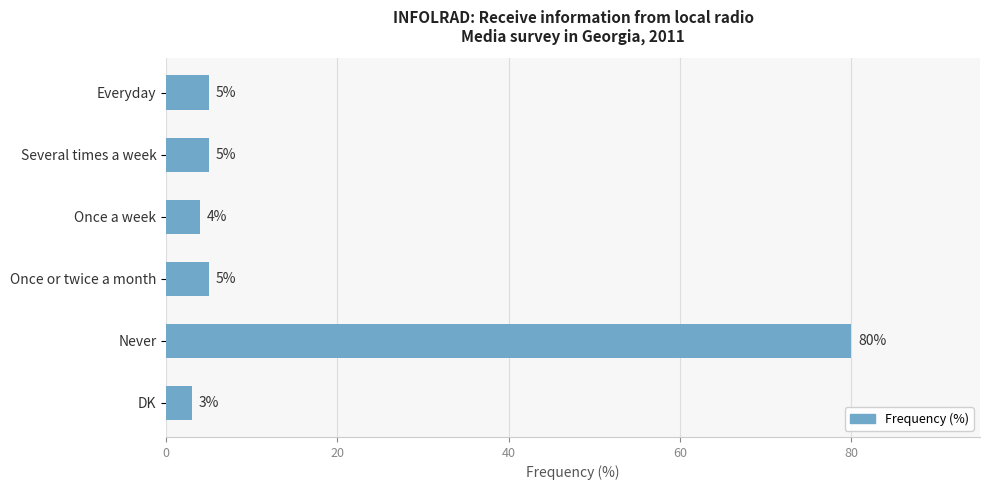

Is it true that the value at Never is 80?

True